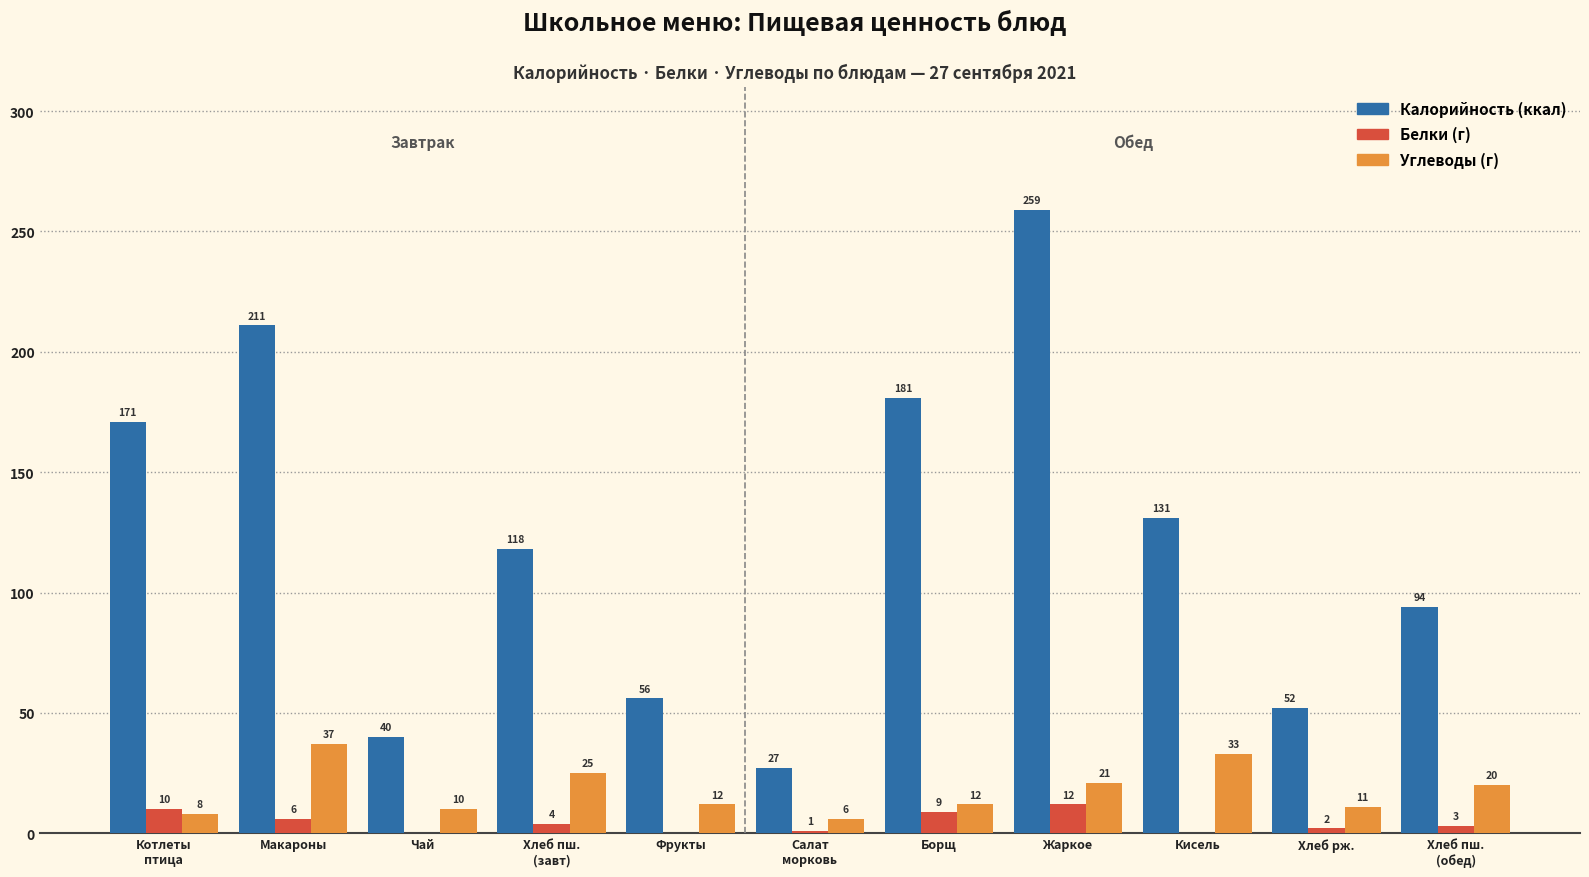

What is the maximum value shown in the chart?

259